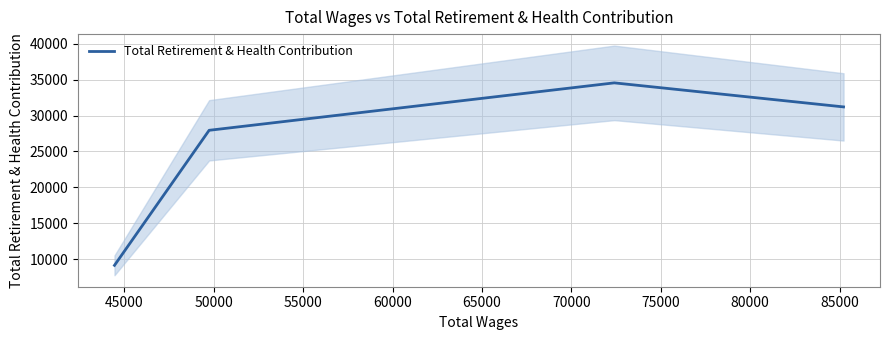

What is the highest value of the Total Retirement & Health Contribution series?

34537